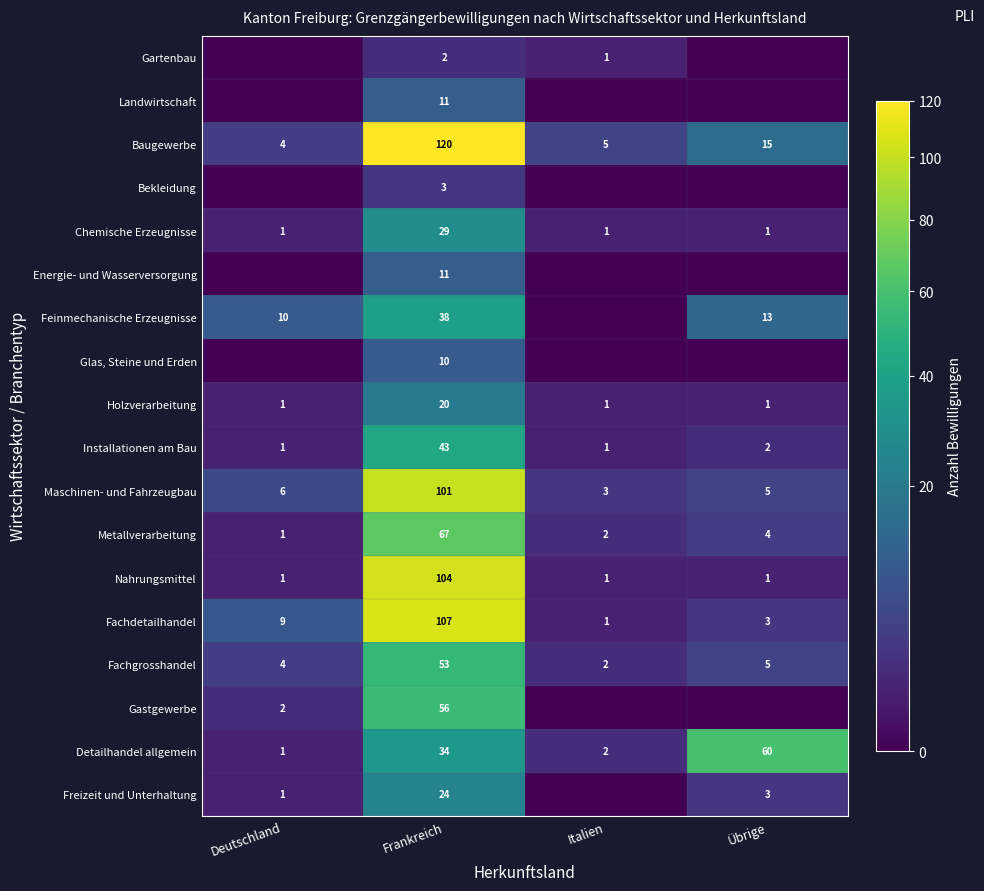

Count the number of categories in the chart.

4